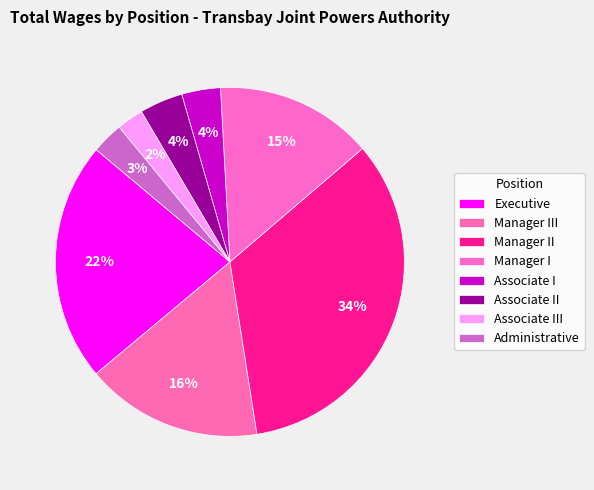

To the nearest percent, what is the difference between the Administrative and Associate II slice percentages?

1%